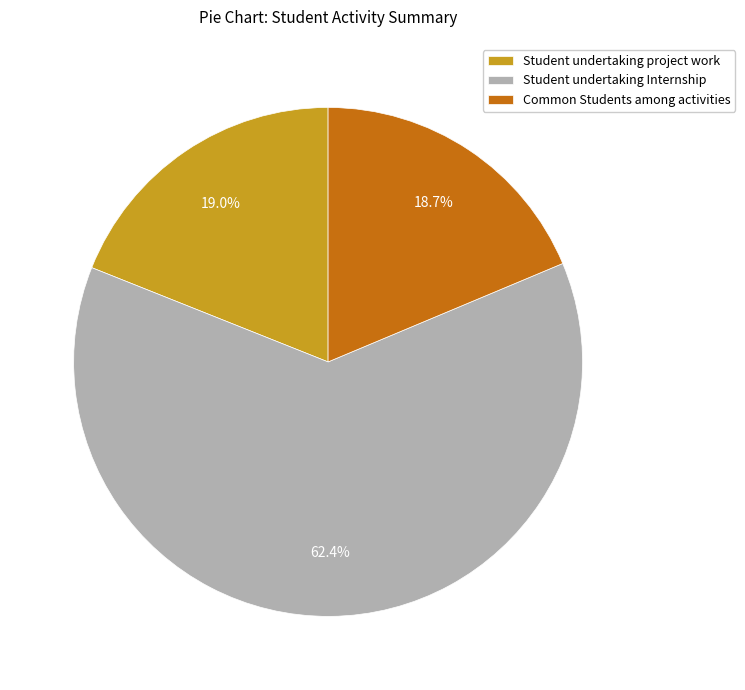

Approximately how many times larger is the value at Common Students among activities compared to Student undertaking Internship?

0.3